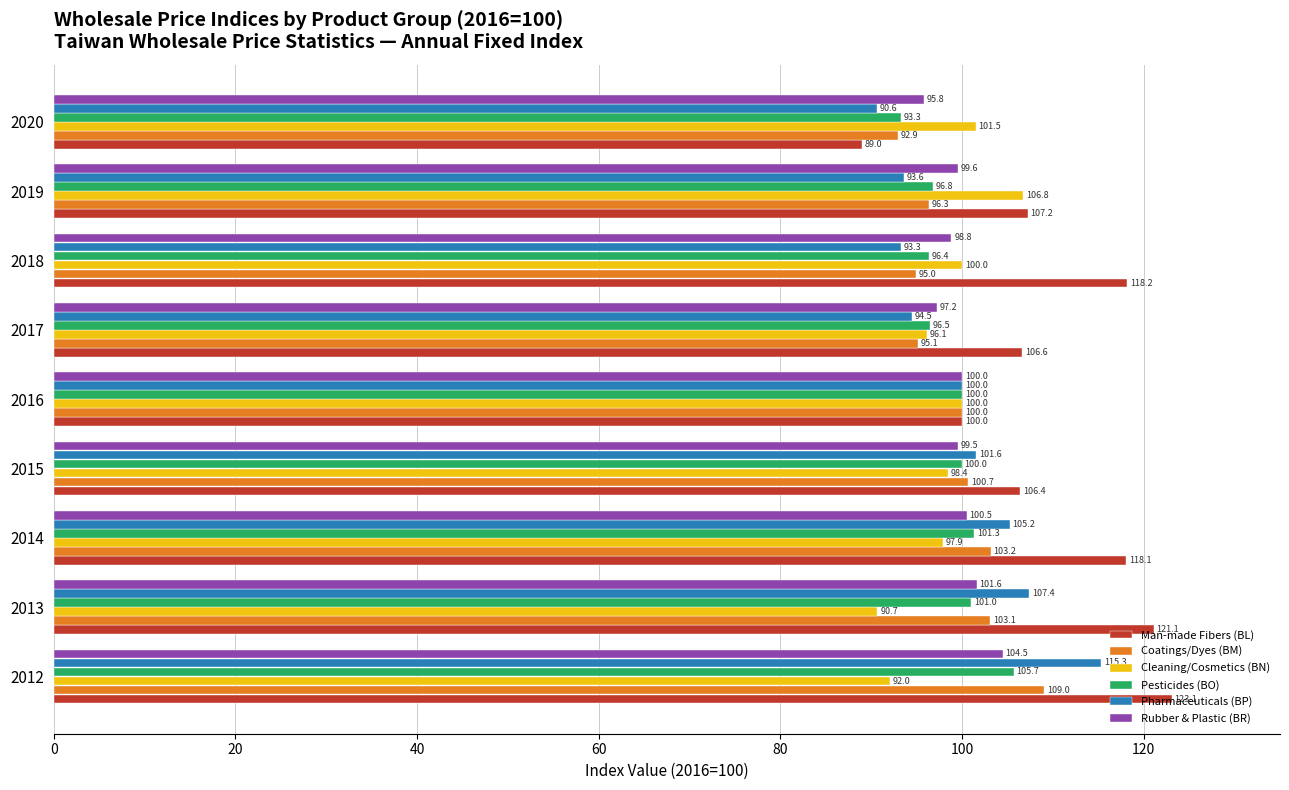

Where is Pharmaceuticals (BP) nearest to the value 102?

2015